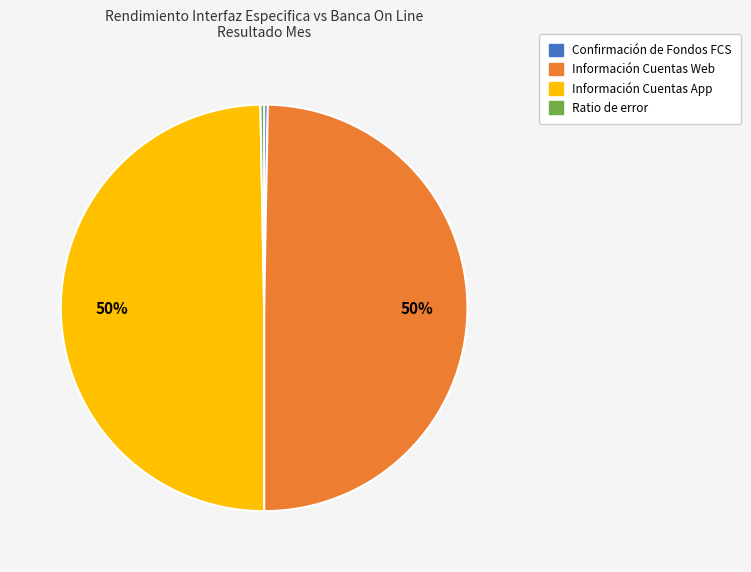

What percentage is the Información Cuentas Web slice, to the nearest percent?

50%